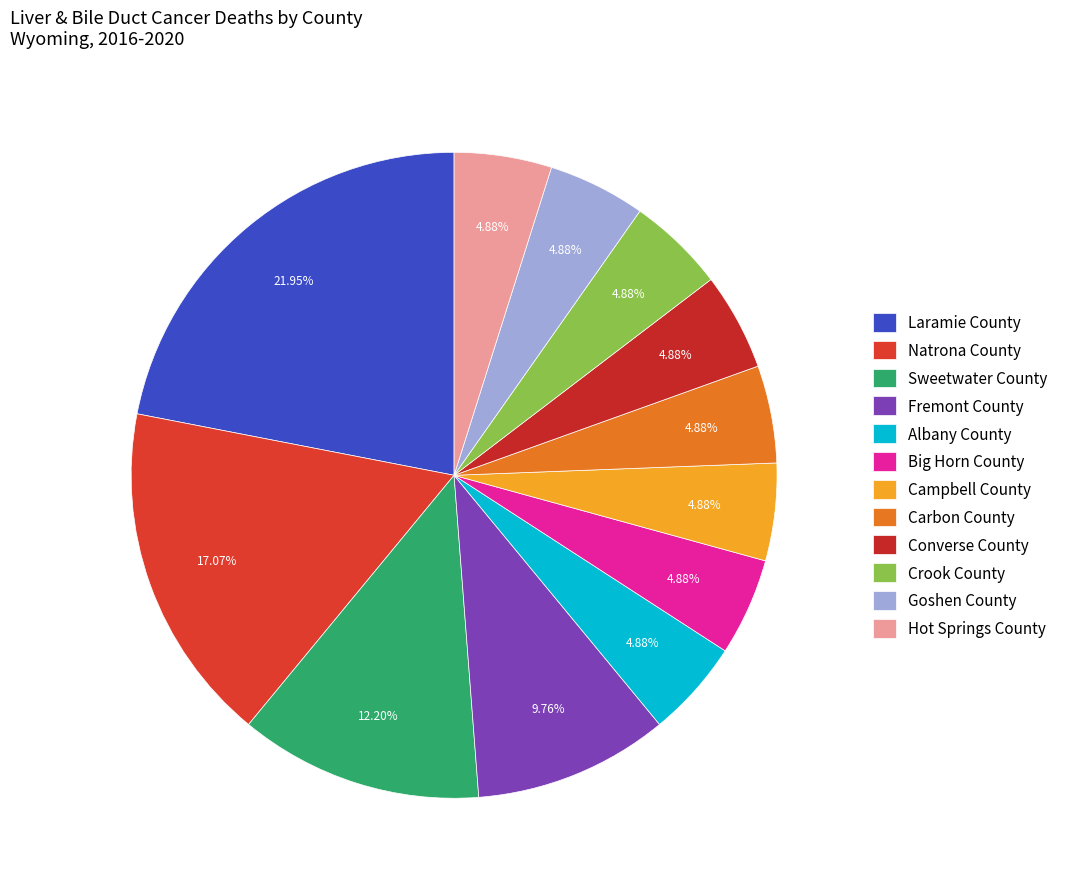

What is the ratio of the value at Natrona County to the value at Sweetwater County?

1.4